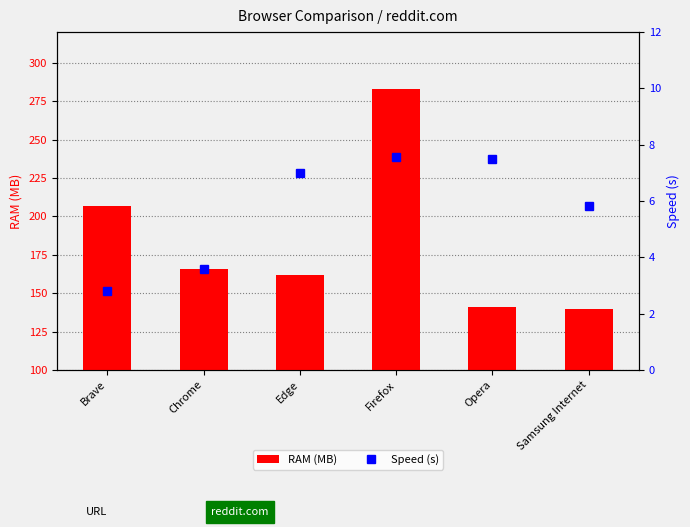

List the series in order of their overall mean, highest first.

RAM (MB), Speed (s)